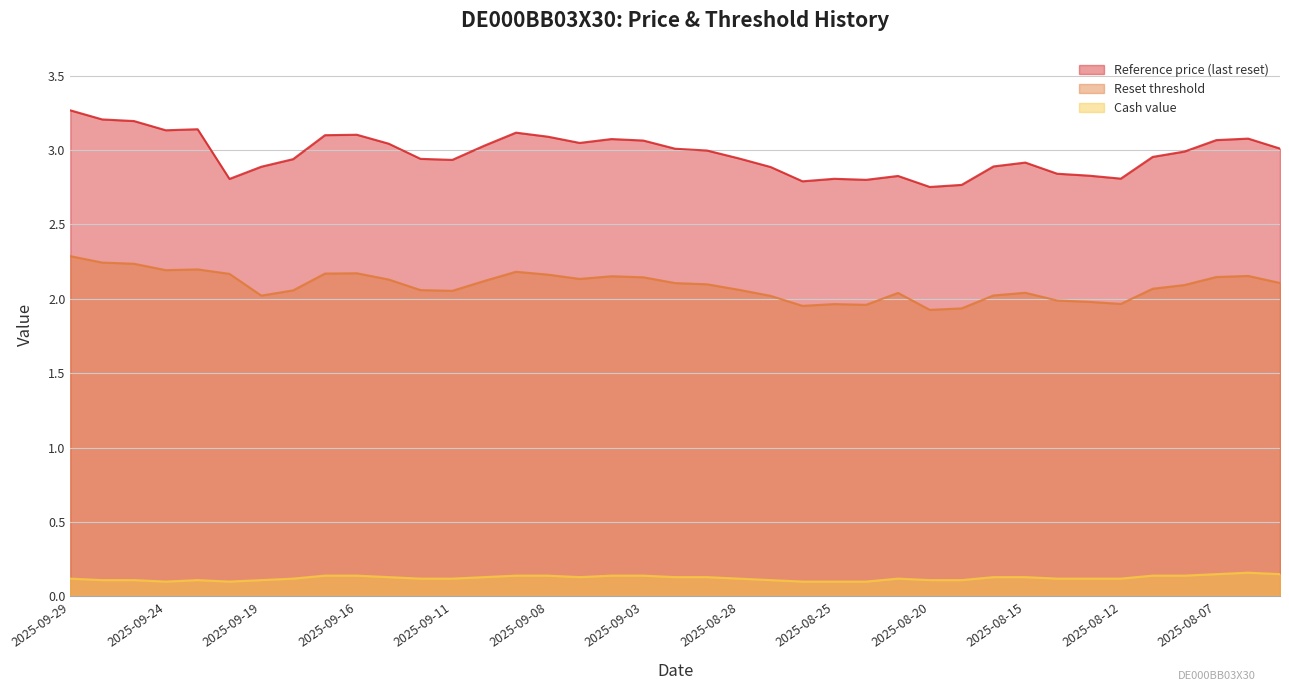

Rank the series at 2025-08-19 from lowest to highest value.

Cash value, Reset threshold, Reference price (last reset)